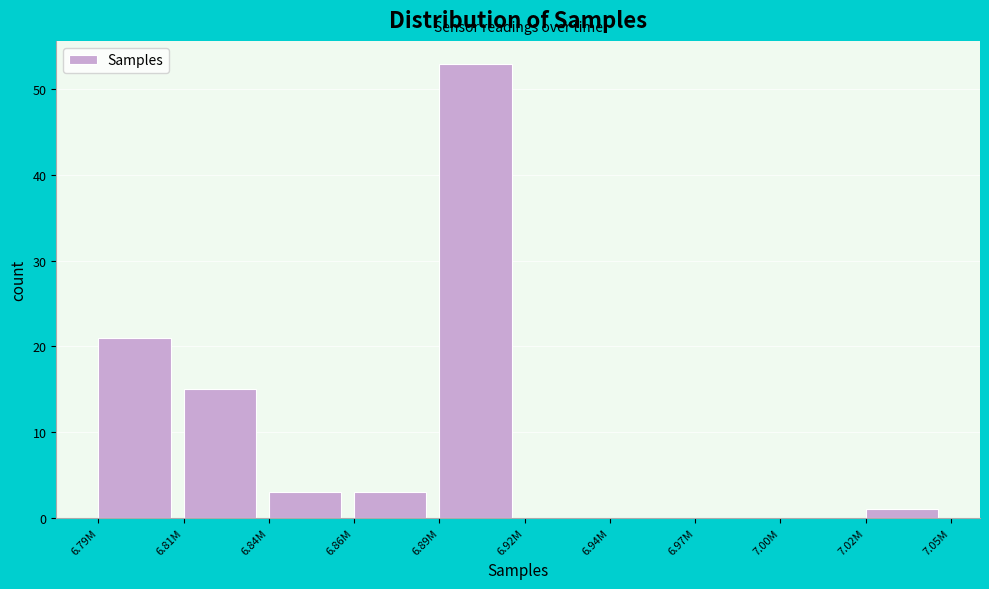

Reading right to left, what are all the values shown in this chart?

7.02M=1	7.00M=0	6.97M=0	6.94M=0	6.92M=0	6.89M=53	6.86M=3	6.84M=3	6.81M=15	6.79M=21